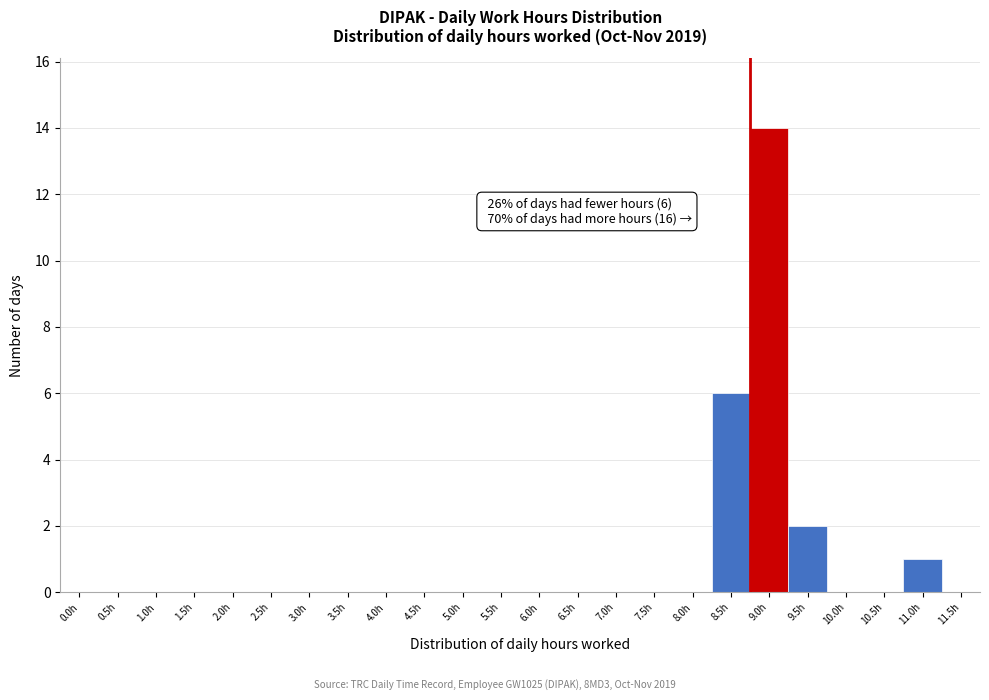

Reading left to right, transcribe all the data shown in this chart.

0.0h=0	0.5h=0	1.0h=0	1.5h=0	2.0h=0	2.5h=0	3.0h=0	3.5h=0	4.0h=0	4.5h=0	5.0h=0	5.5h=0	6.0h=0	6.5h=0	7.0h=0	7.5h=0	8.0h=0	8.5h=6	9.0h=14	9.5h=2	10.0h=0	10.5h=0	11.0h=1	11.5h=0